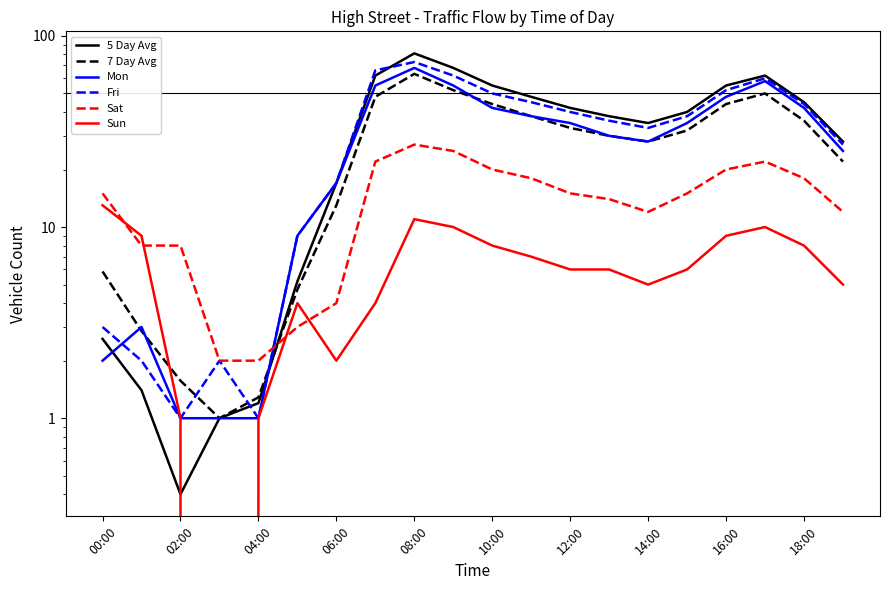

How many values in the Mon series exceed 35?

8